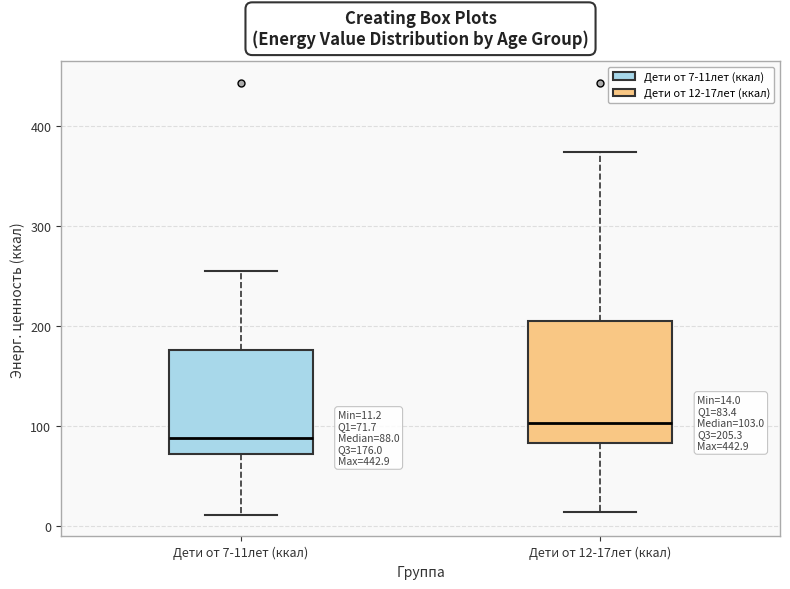

Which box has the lowest median line?

Дети от 7-11лет (ккал)